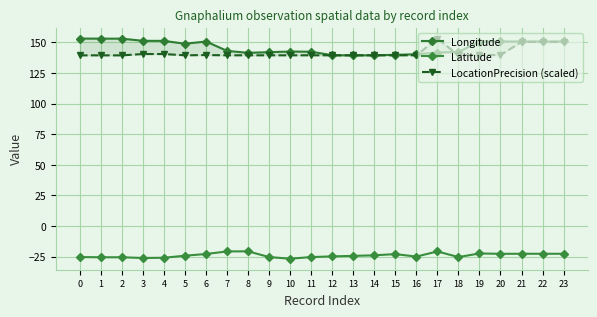

What is the difference between the maximum and minimum values in the LocationPrecision (scaled) series?

13.7